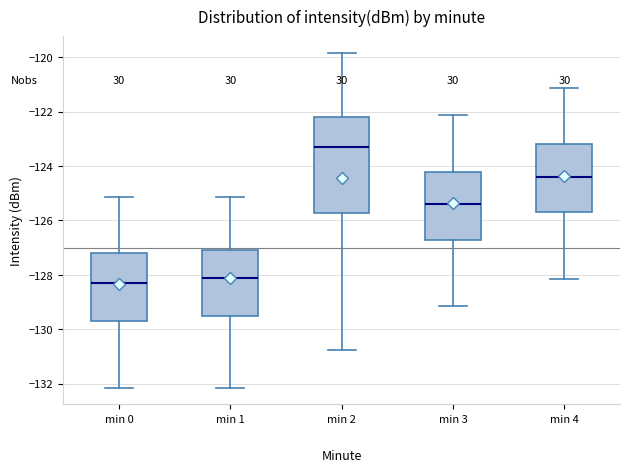

Reading left to right, transcribe this box plot: for each box, give where its median line is, the range the box spans, and where its two whiskers end, as read against the y-axis. The values are not printed on the chart, so give them approximately, as read against the axis.

min 0: median -128.4, box -129.8 to -127.2, whiskers -132.2 to -125.2
min 1: median -128.2, box -129.4 to -127.2, whiskers -132.2 to -125.2
min 2: median -123.4, box -125.8 to -122.2, whiskers -130.8 to -119.8
min 3: median -125.4, box -126.8 to -124.2, whiskers -129.2 to -122.2
min 4: median -124.4, box -125.8 to -123.2, whiskers -128.2 to -121.2